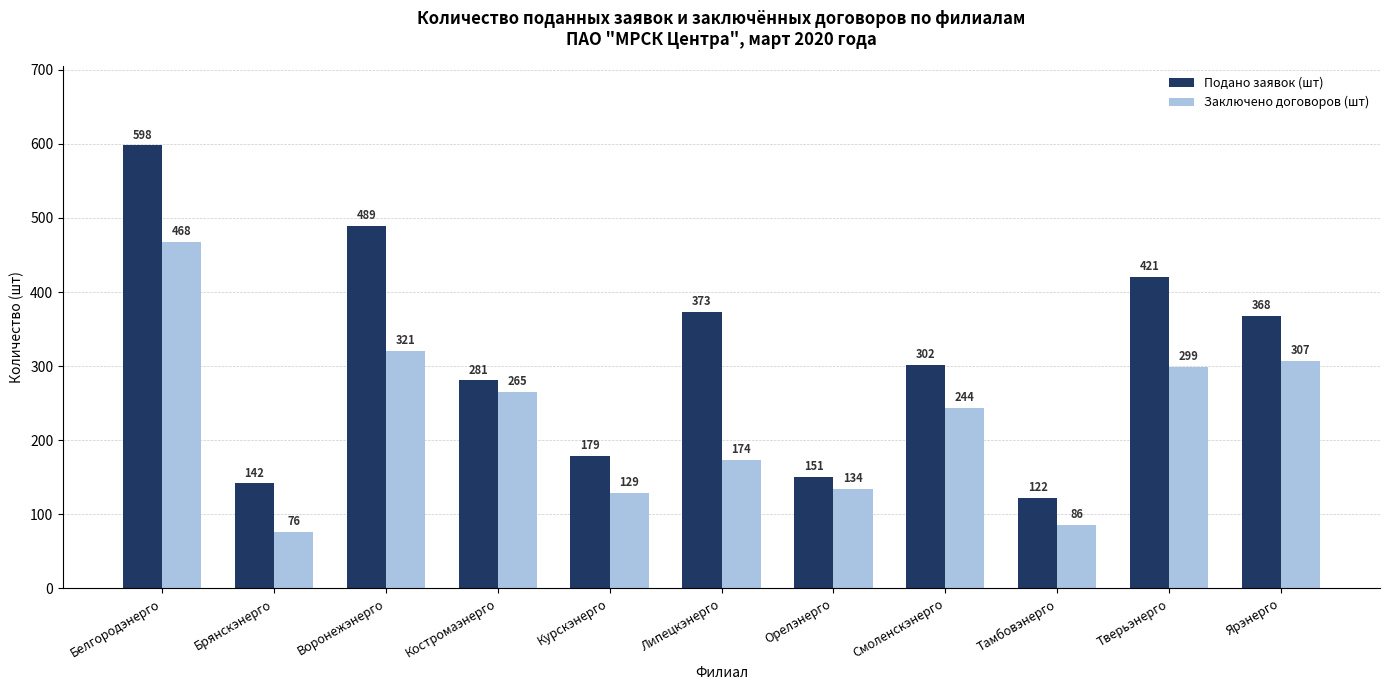

Is the value of Подано заявок (шт) at Брянскэнерго greater than the value of Заключено договоров (шт) at Орелэнерго?

Yes